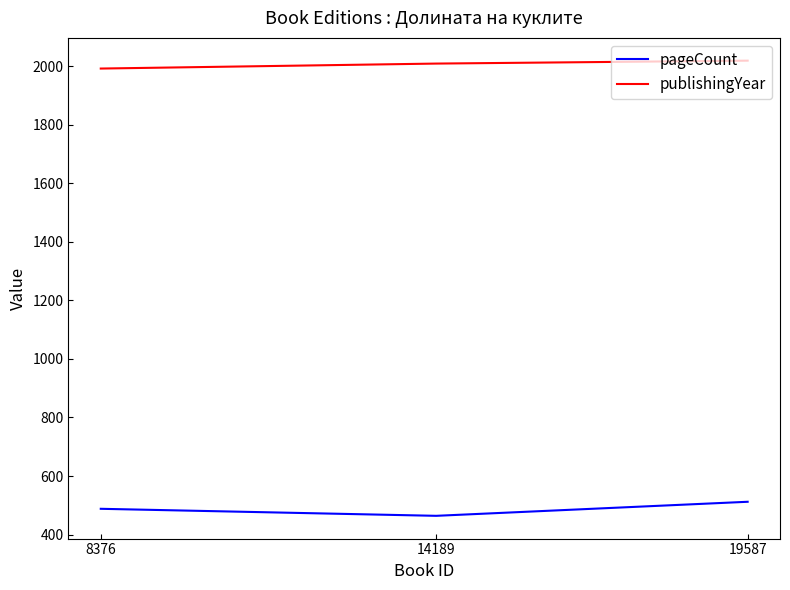

Between 19587 and 14189, which is larger?

19587